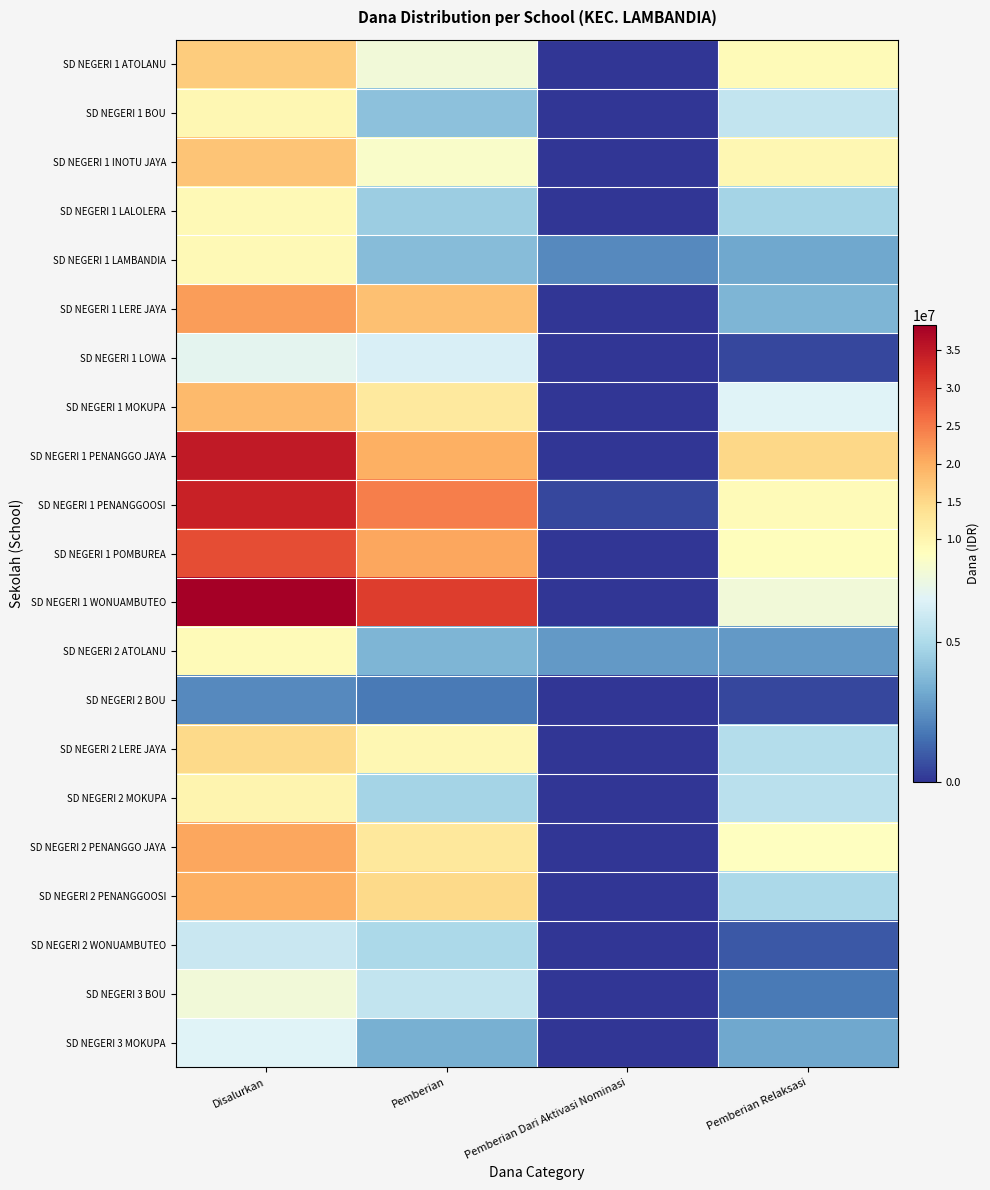

At which category is the sum across all series the highest?

Disalurkan